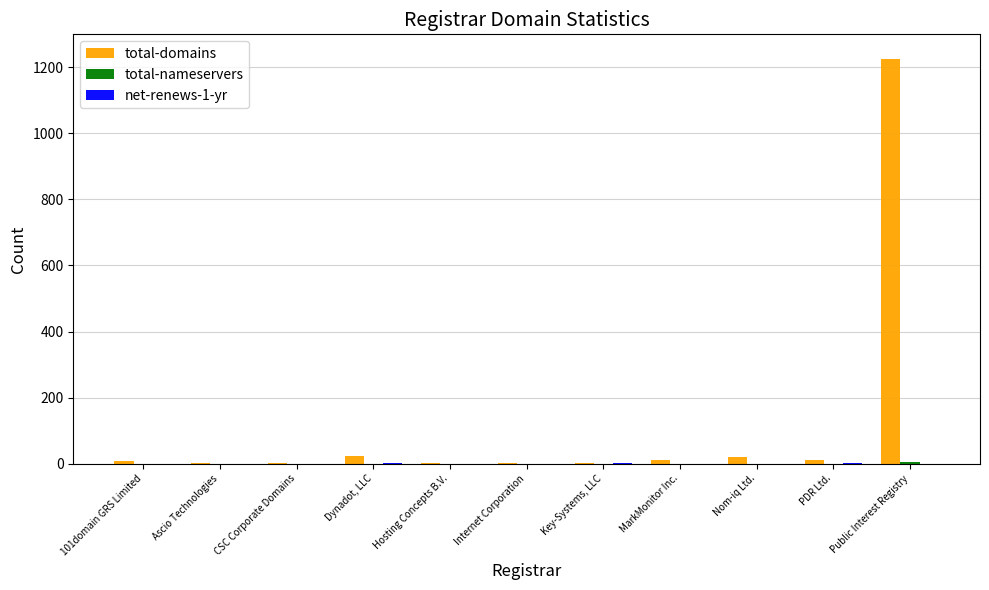

At which category is the sum across all series the highest?

Public Interest Registry